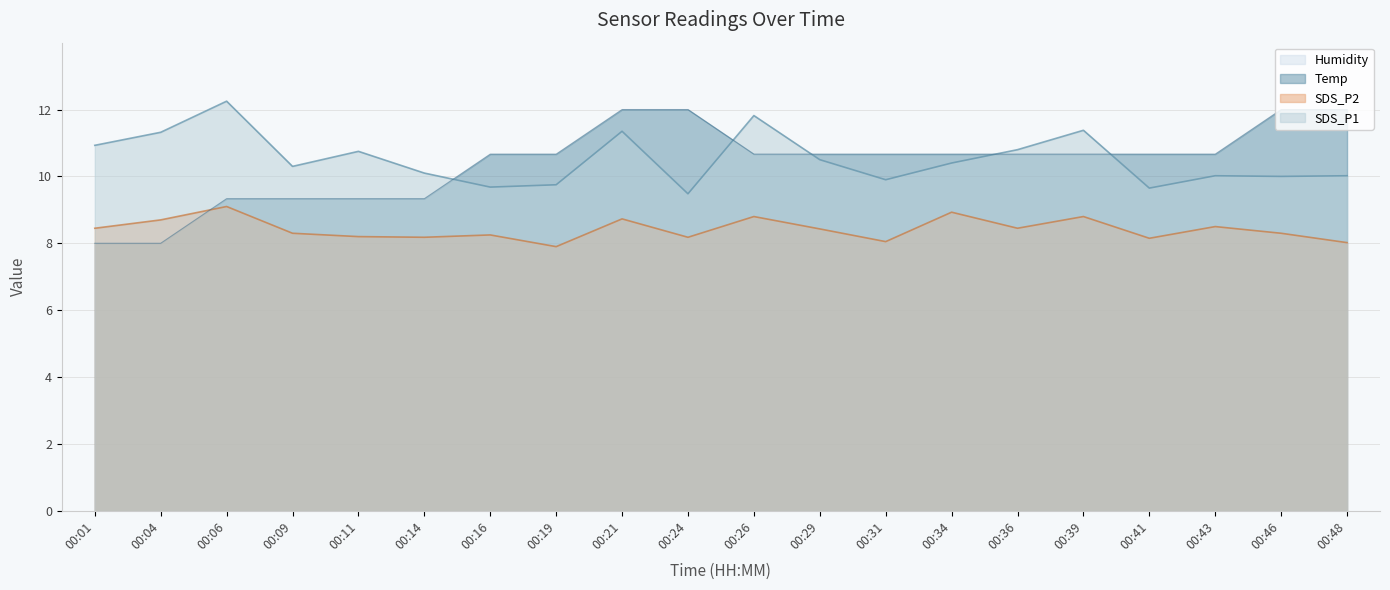

How many interior local peaks does the SDS_P1 series have?

6